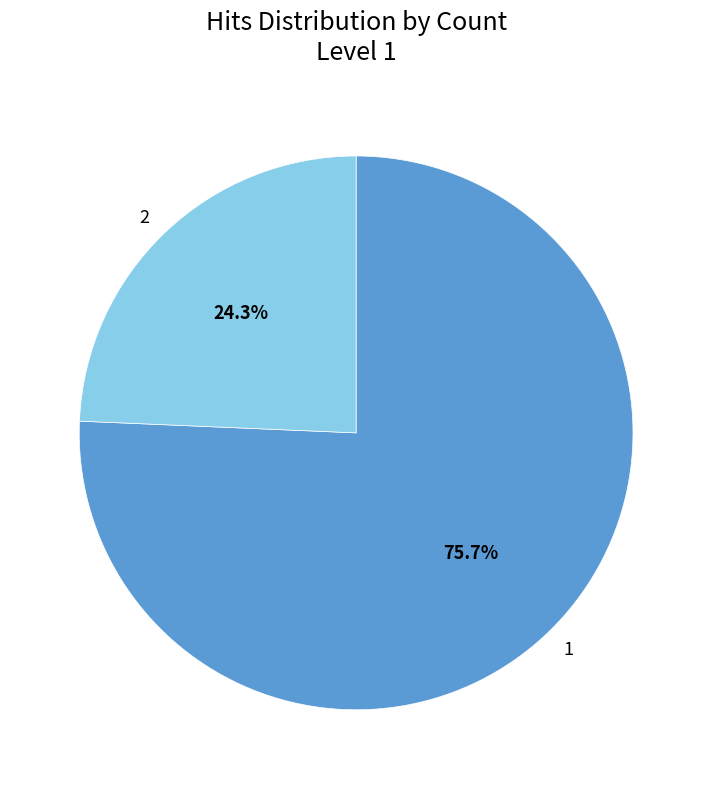

Rank the categories by value from highest to lowest.

1, 2